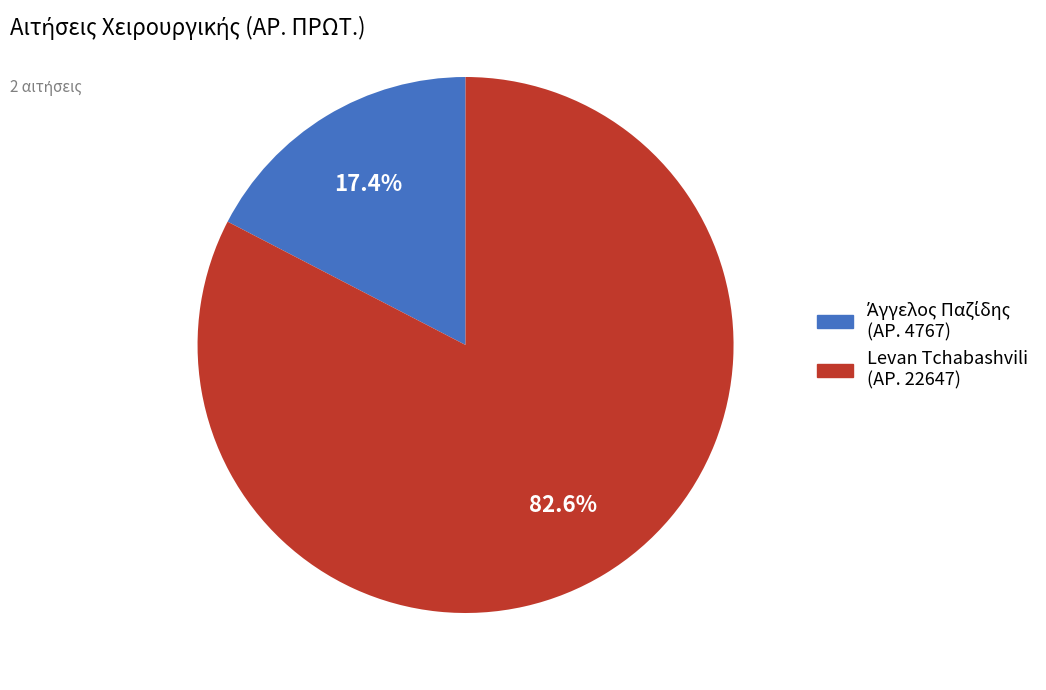

How many slices are in this pie chart?

2